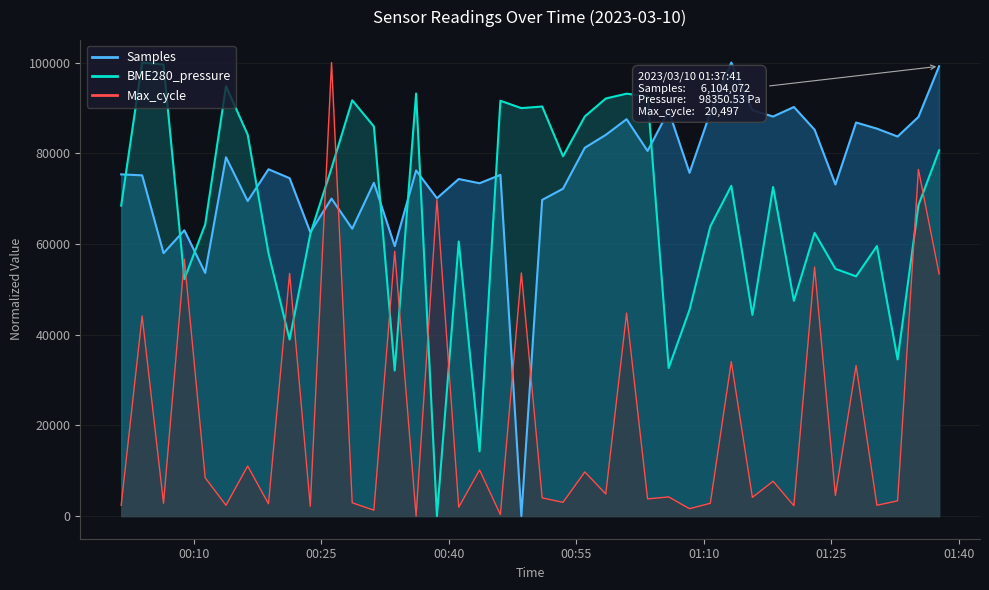

Read the BME280_pressure value at 2023/03/10 01:08:19.

45469.5